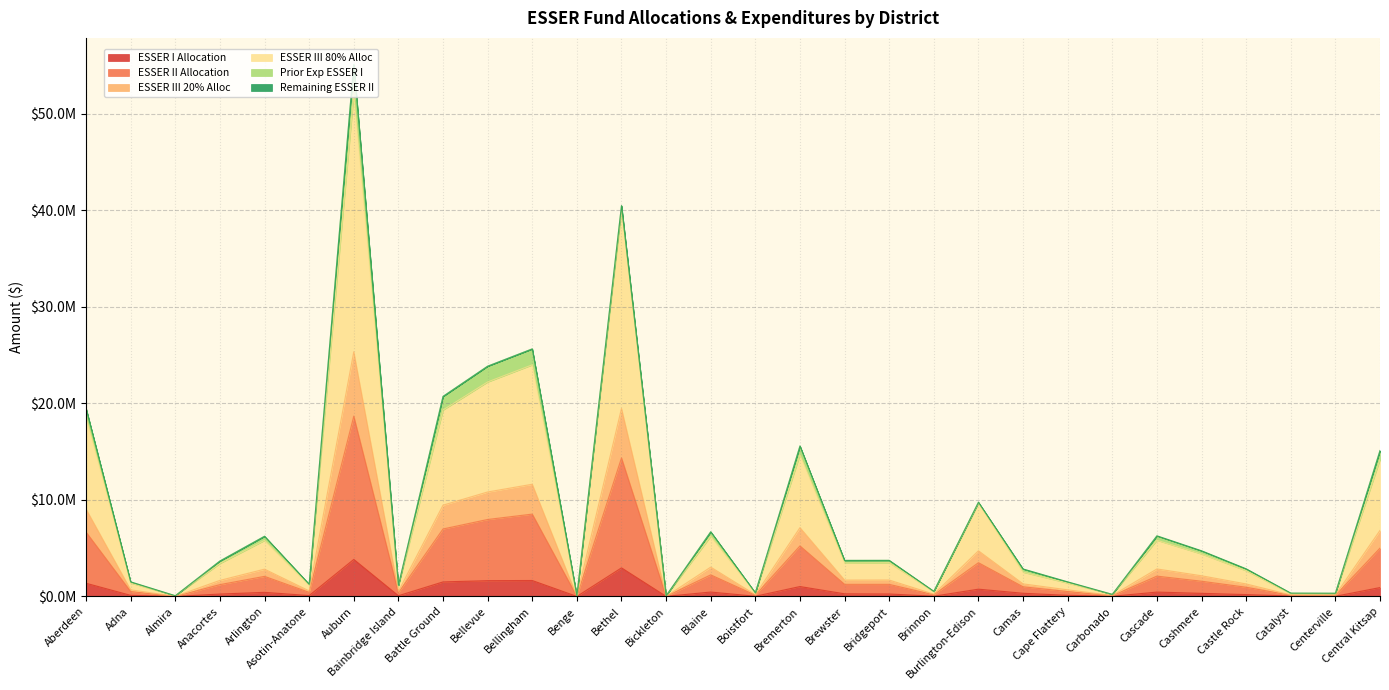

What is the difference between the highest and lowest values at Almira?

73579